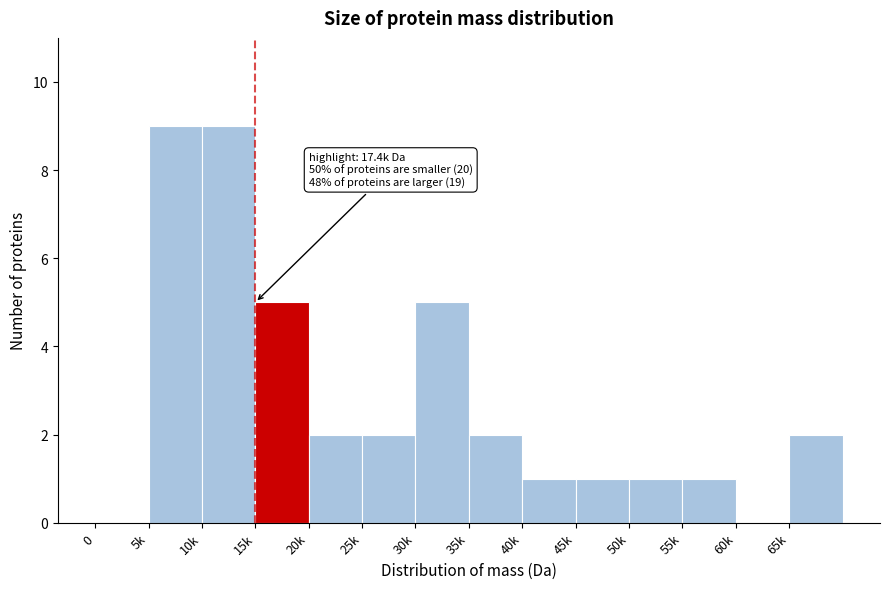

Reading right to left, extract all data points from this chart.

65k=2	60k=0	55k=1	50k=1	45k=1	40k=1	35k=2	30k=5	25k=2	20k=2	15k=5	10k=9	5k=9	0=0